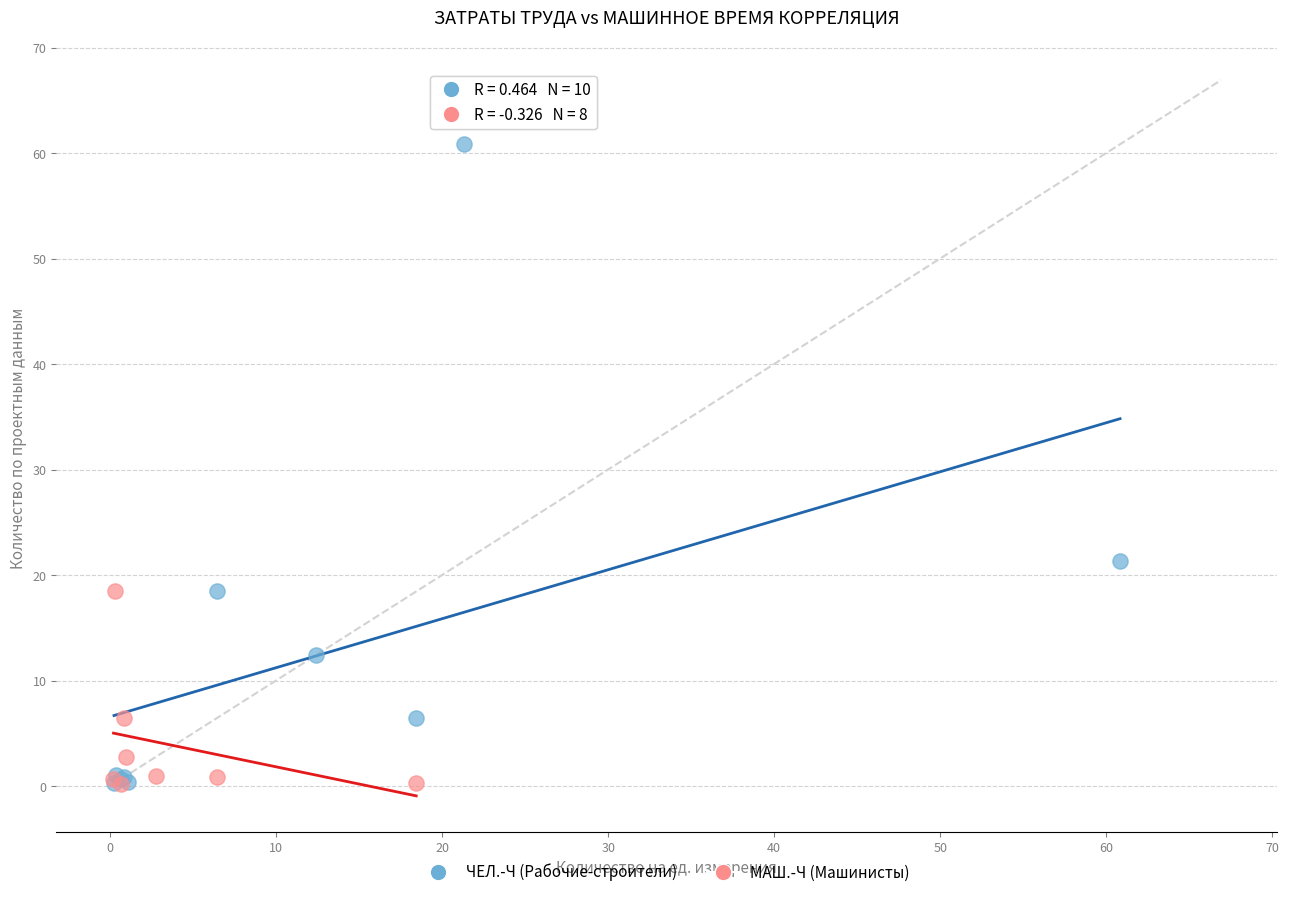

Which series reaches the maximum Y coordinate?

ЧЕЛ.-Ч (Рабочие-строители)